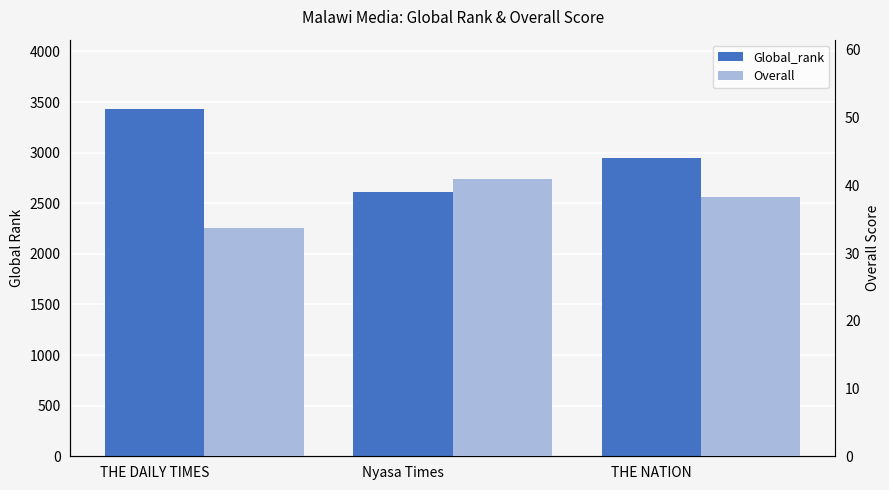

What is the minimum value shown in the chart?

33.8